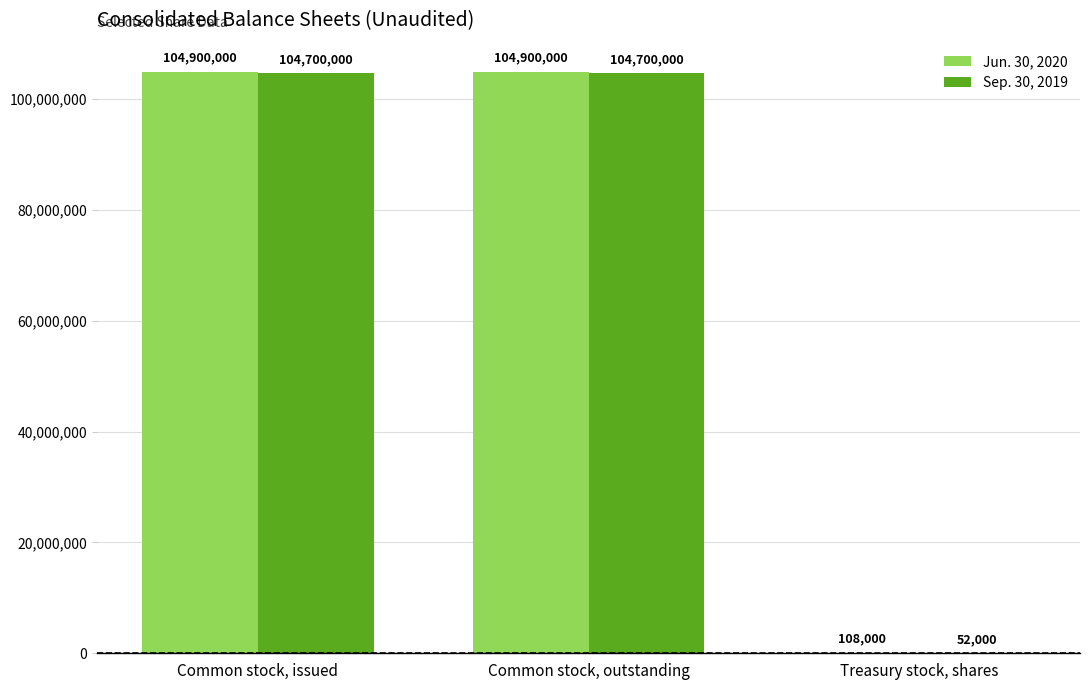

What is the total value across all series at Common stock, issued?

209600000